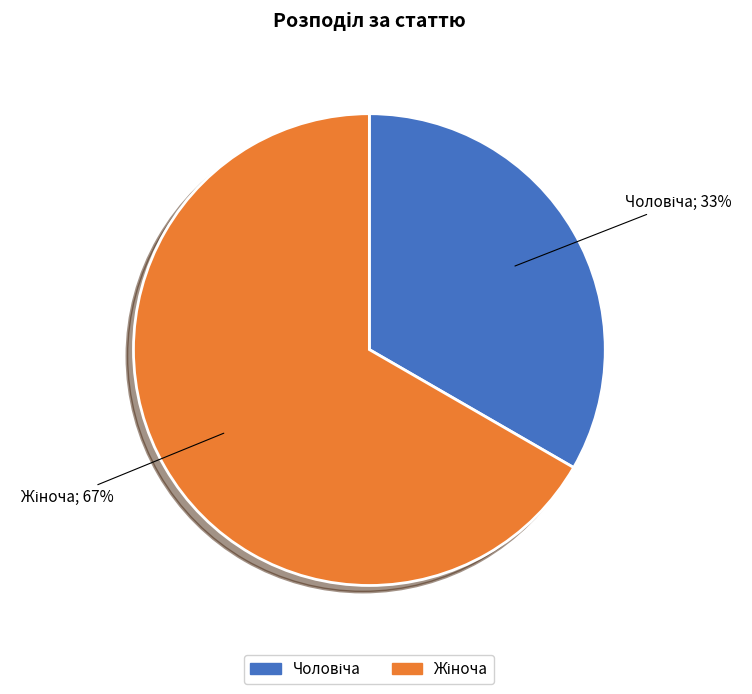

Is there a majority slice in this chart?

Yes